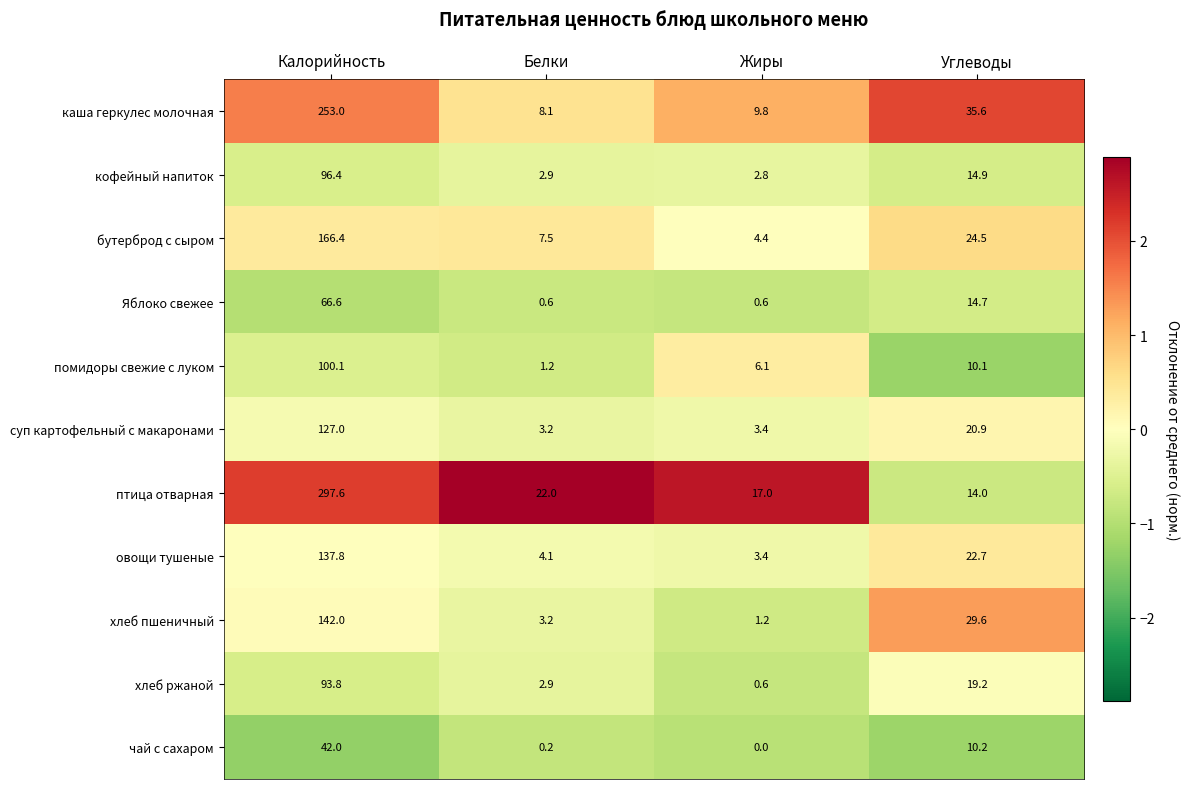

What value does the кофейный напиток series have at Жиры?

2.8